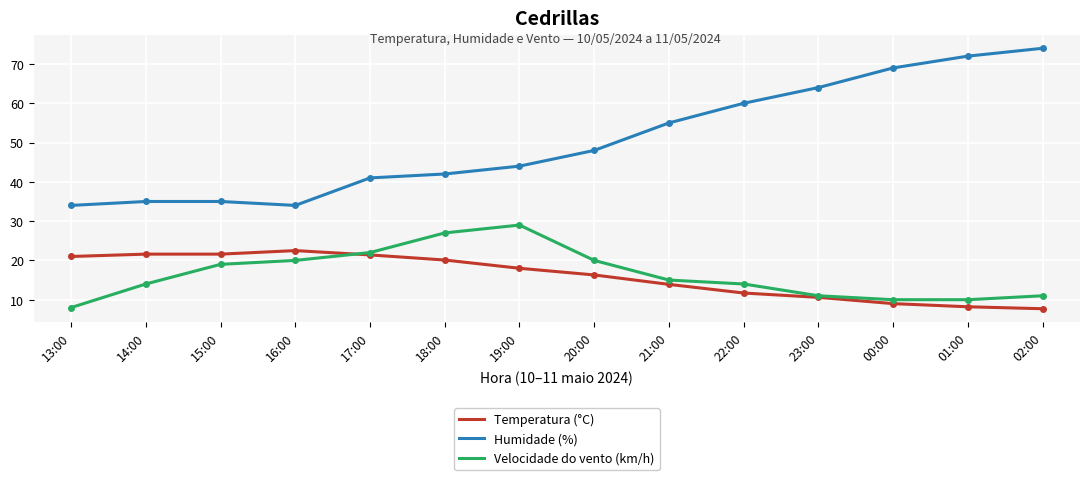

Which series has the largest total across all categories?

Humidade (%)